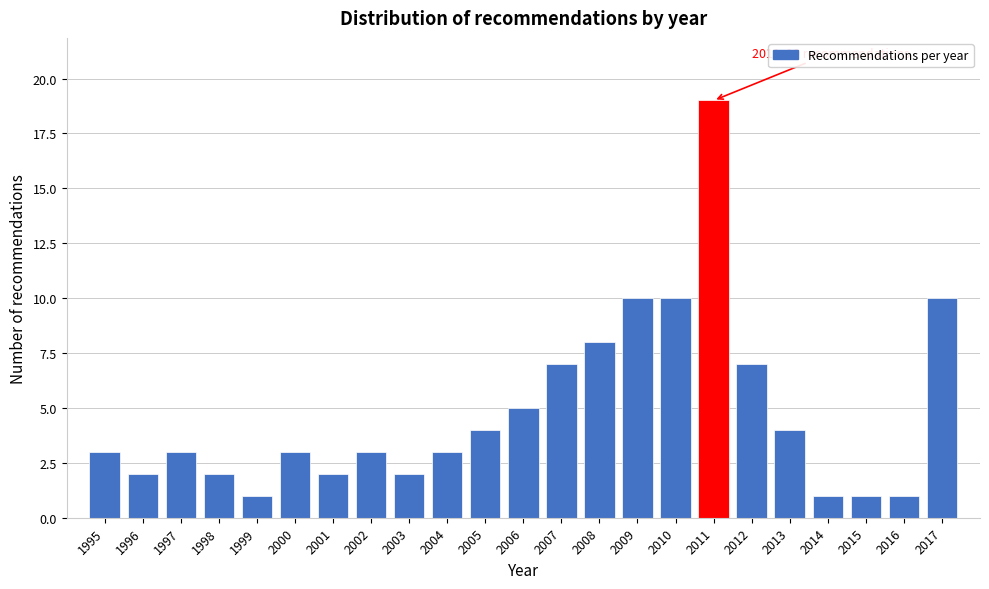

Which range on the x-axis has the tallest bar?

2010.5 to 2011.5